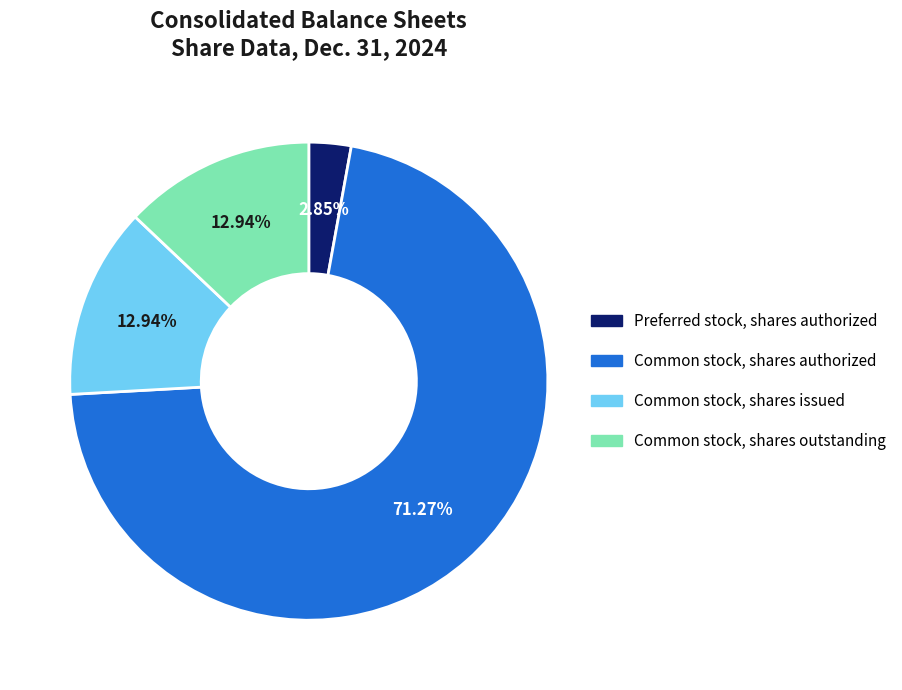

Approximately how many times larger is the value at Common stock, shares authorized compared to Common stock, shares issued?

5.5